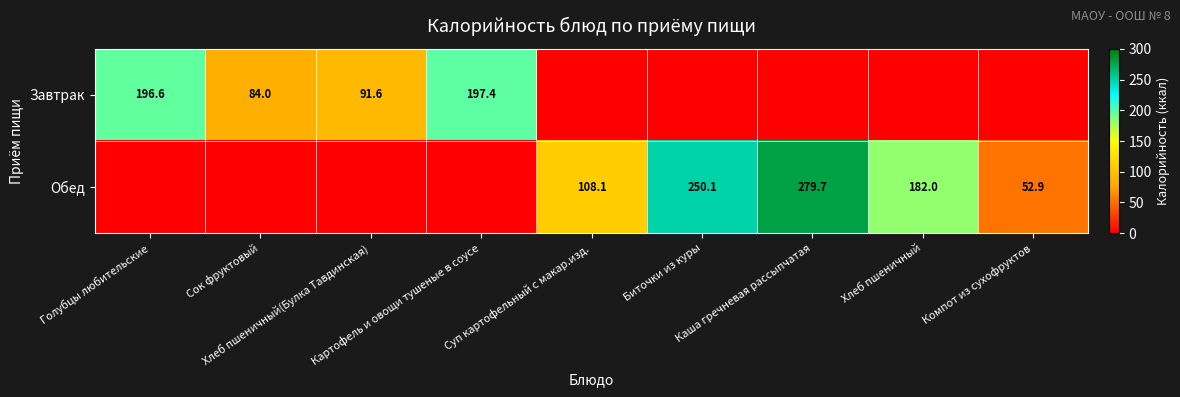

How many values in Завтрак are above zero?

4